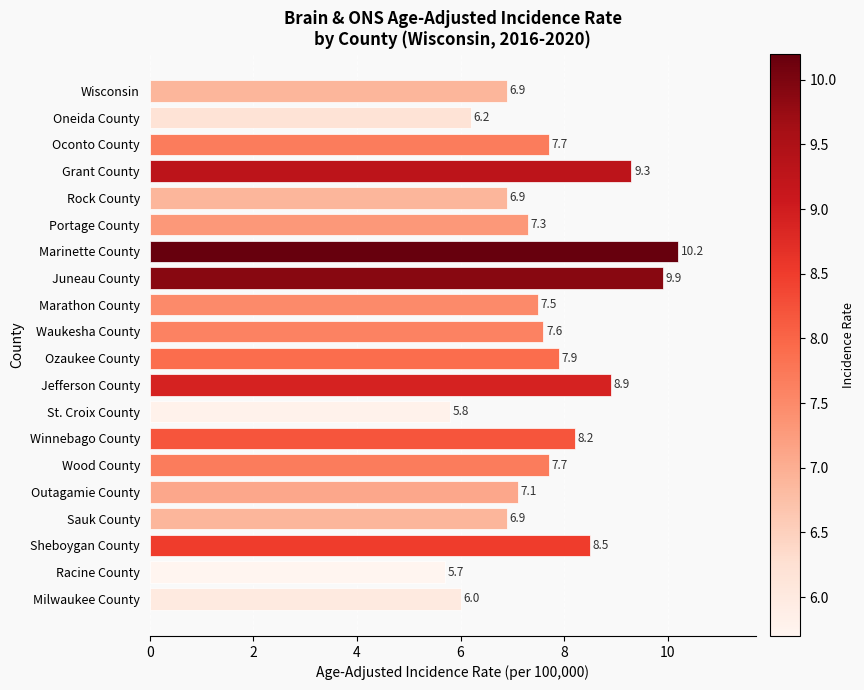

What is the sum of all values?

152.2